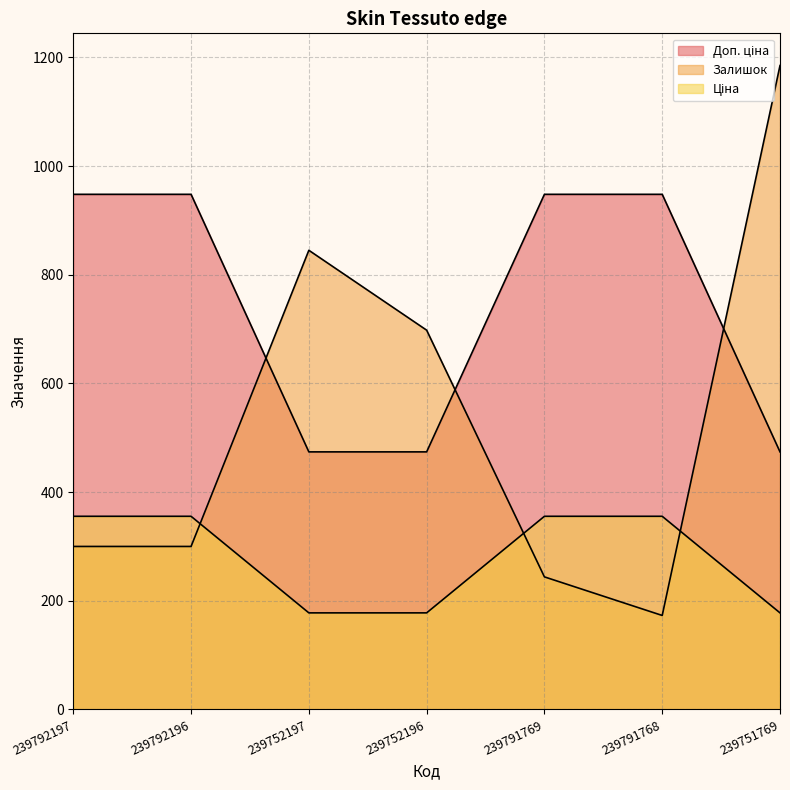

Which category has the highest value in the Залишок series?

239751769